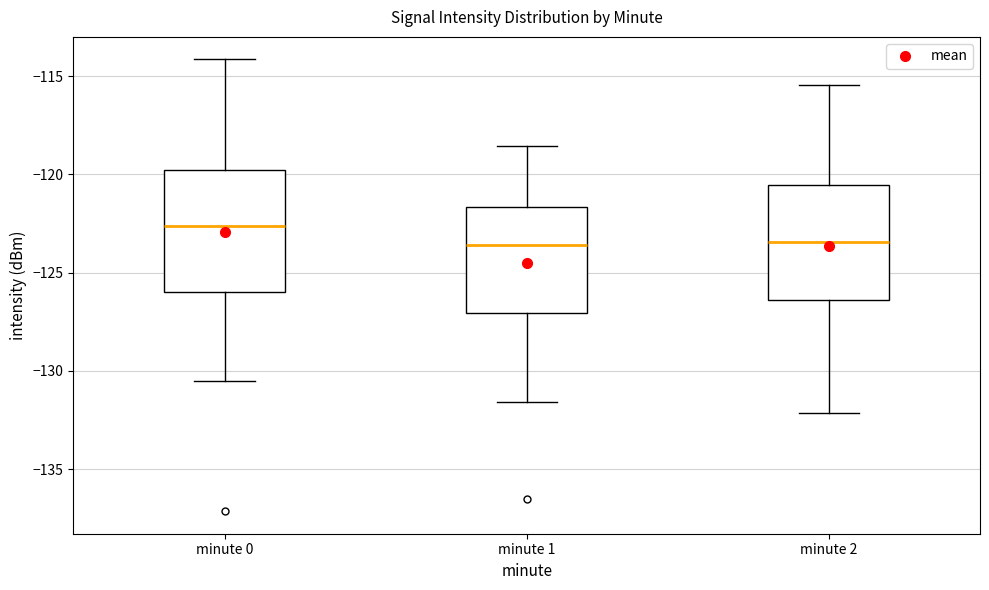

Reading left to right, read every box against the y-axis: the position of its median line, the range the box covers, and the ends of its whiskers. The values are not printed on the chart, so give them approximately, as read against the axis.

minute 0: median -122.5, box -126.0 to -120.0, whiskers -130.5 to -114.0
minute 1: median -123.5, box -127.0 to -121.5, whiskers -131.5 to -118.5
minute 2: median -123.5, box -126.5 to -120.5, whiskers -132.0 to -115.5